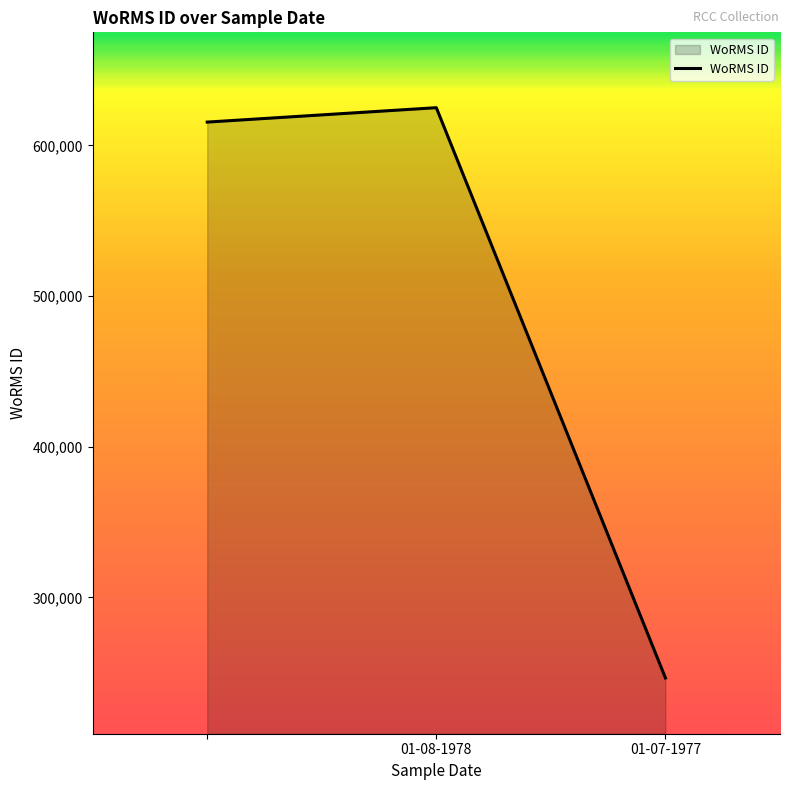

What is the smallest value displayed?

246603